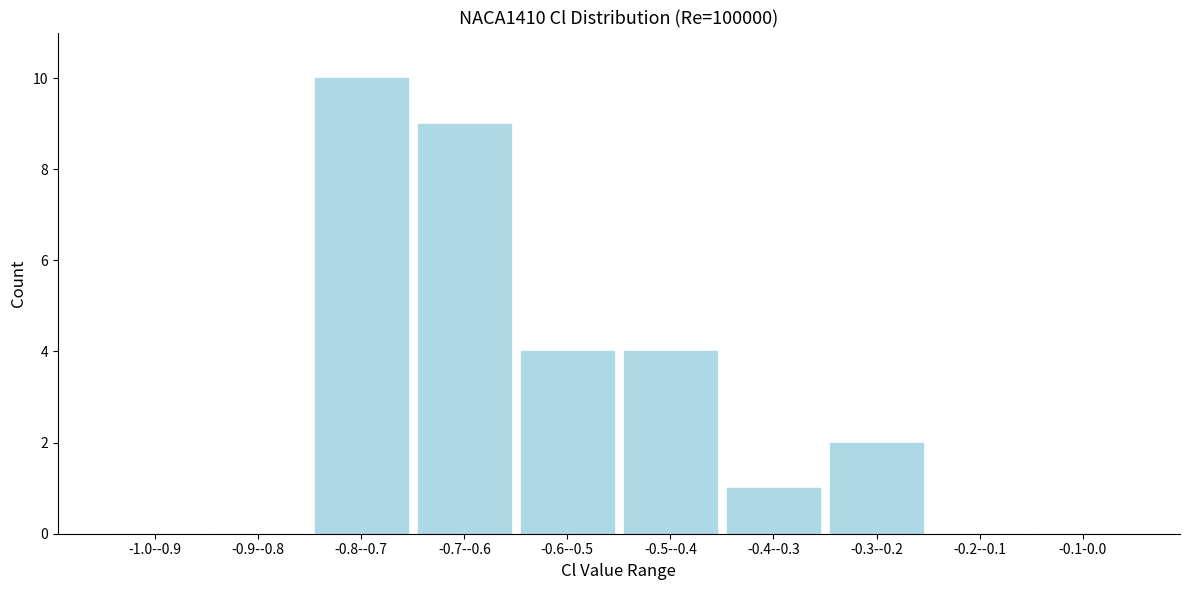

Reading left to right, extract all data points from this chart.

-1.0--0.9=0	-0.9--0.8=0	-0.8--0.7=10	-0.7--0.6=9	-0.6--0.5=4	-0.5--0.4=4	-0.4--0.3=1	-0.3--0.2=2	-0.2--0.1=0	-0.1-0.0=0